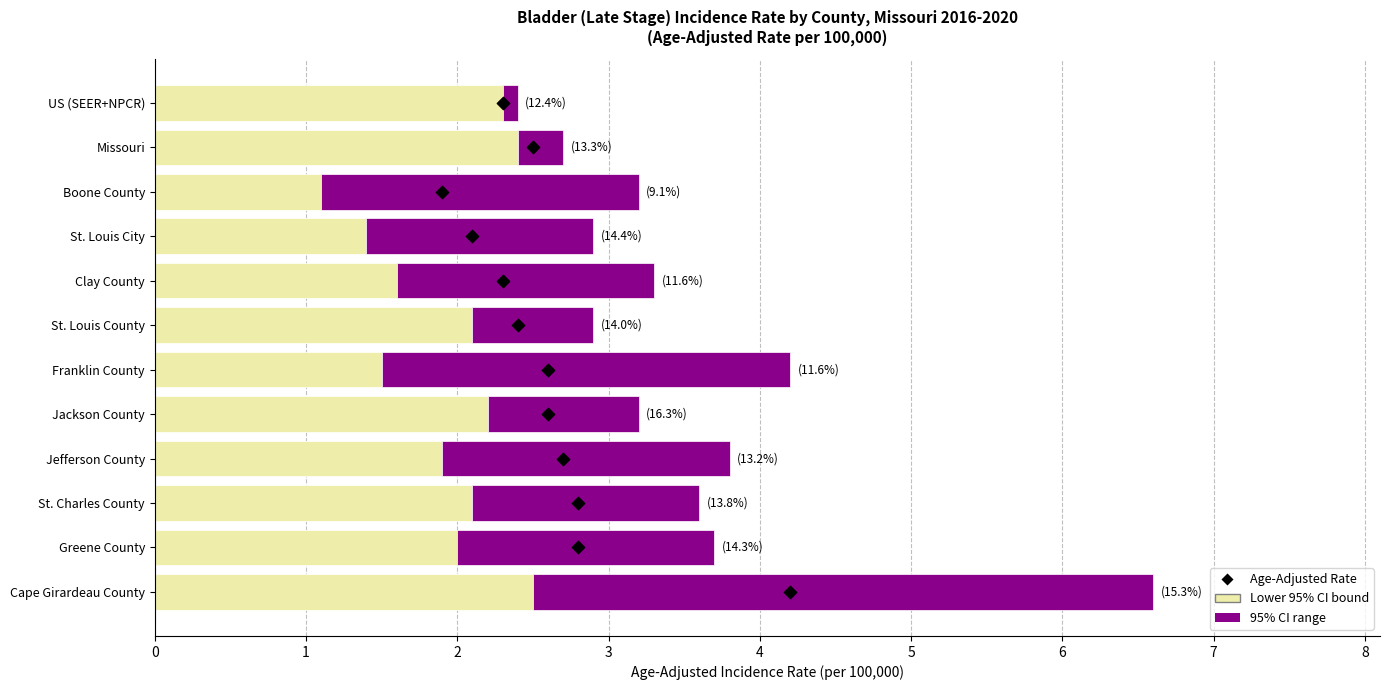

What are all the series names shown in the legend?

Lower 95% CI bound, 95% CI range, Age-Adjusted Rate